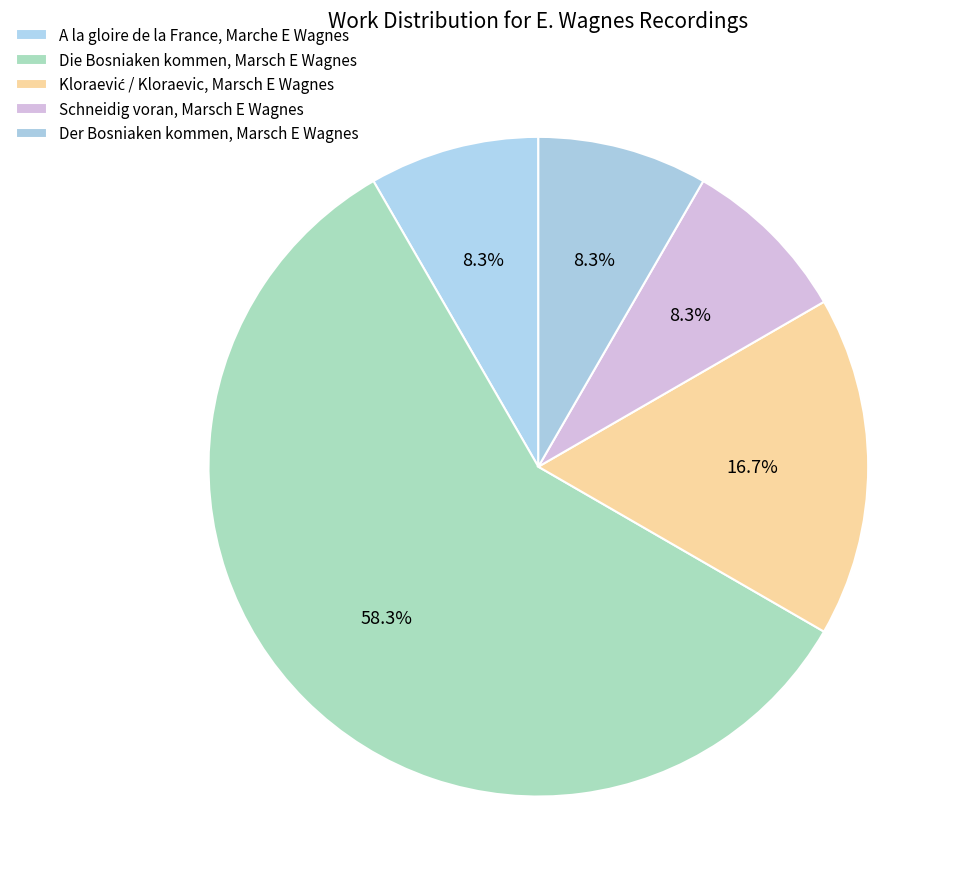

Combined, what portion of the pie is Kloraević / Kloraevic, Marsch E Wagnes and Die Bosniaken kommen, Marsch E Wagnes?

75.0%